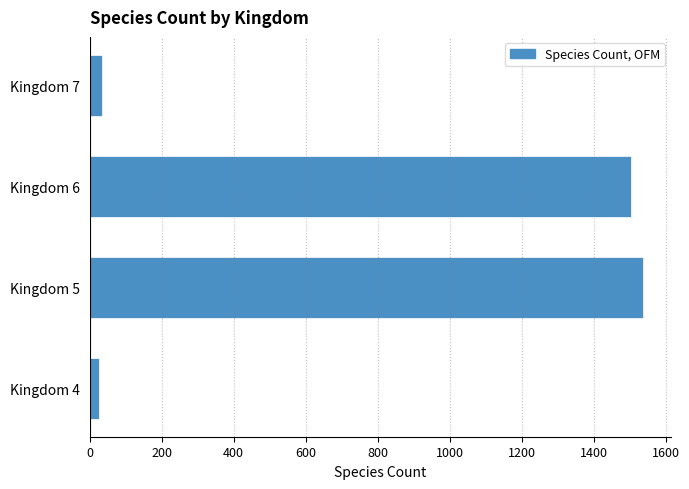

At which label is the value closest to 782?

Kingdom 6